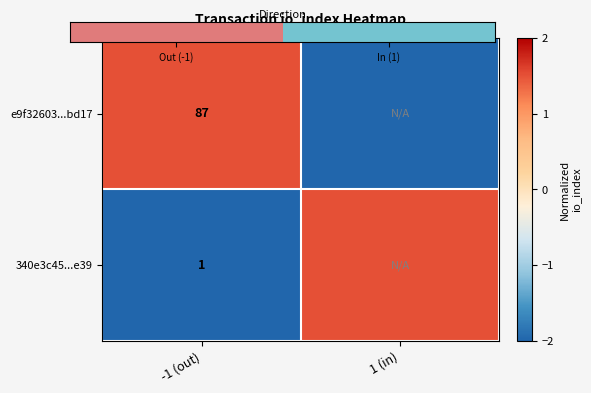

How many distinct data groups are displayed?

2